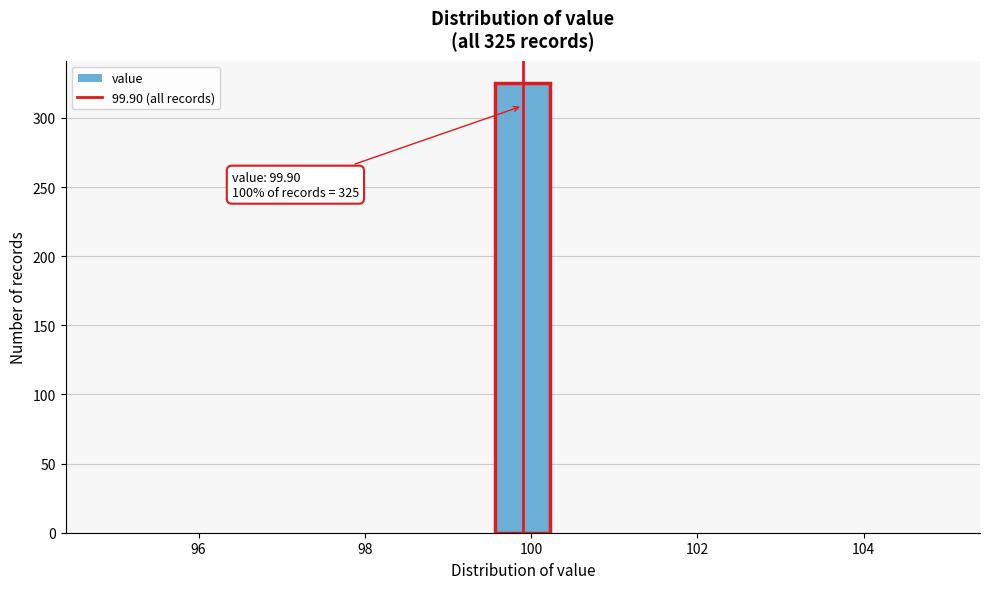

Around what value on the x-axis is the tallest bar? Give the approximate position of its centre, as read against the axis.

100.0